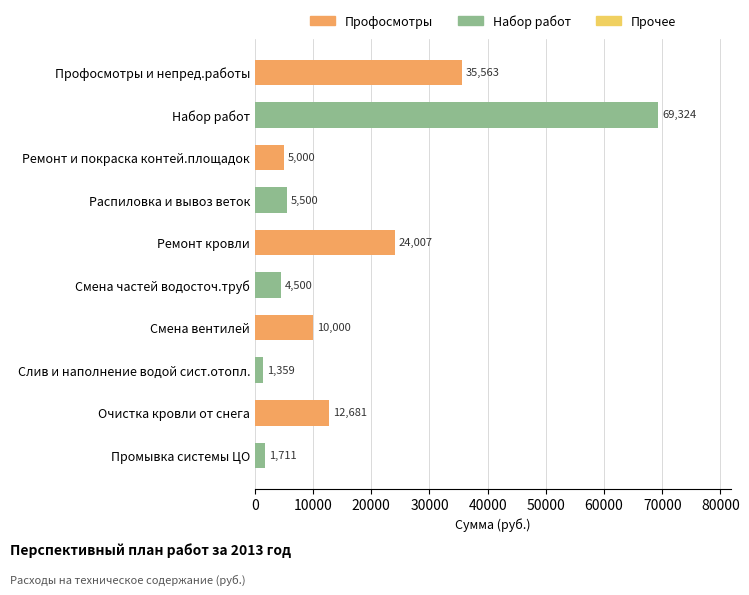

Which has a higher value, Профосмотры и непред.работы or Смена частей водосточ.труб?

Профосмотры и непред.работы